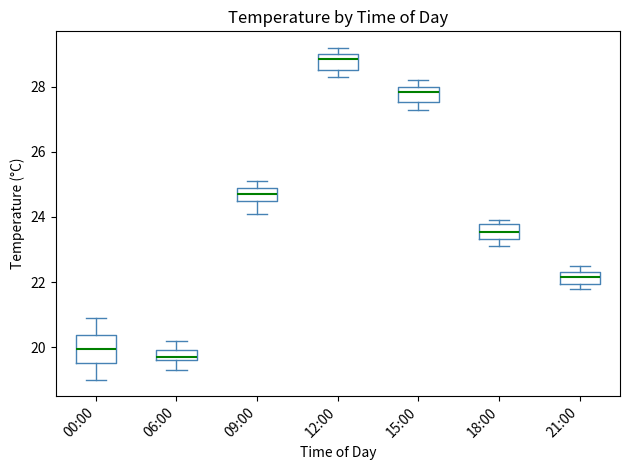

Where is the lower edge of the box for 18:00 on the y-axis? The values are not printed on the chart, so give them approximately, as read against the axis.

23.4